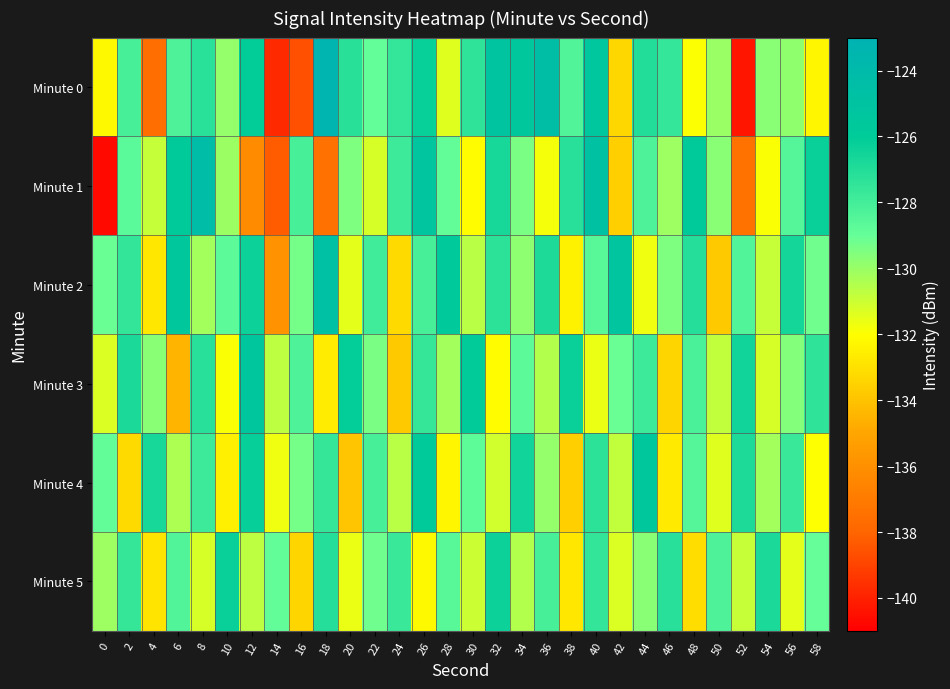

Count the number of categories in the chart.

30